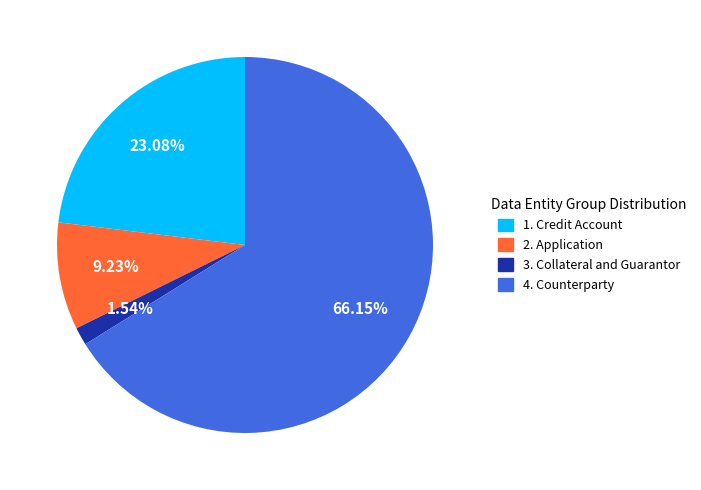

What is the ratio of the value at 2. Application to the value at 1. Credit Account?

0.4